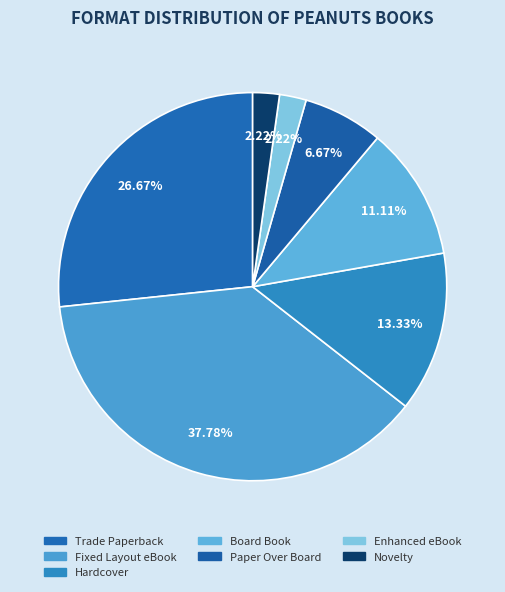

How many segments does this pie chart have?

7